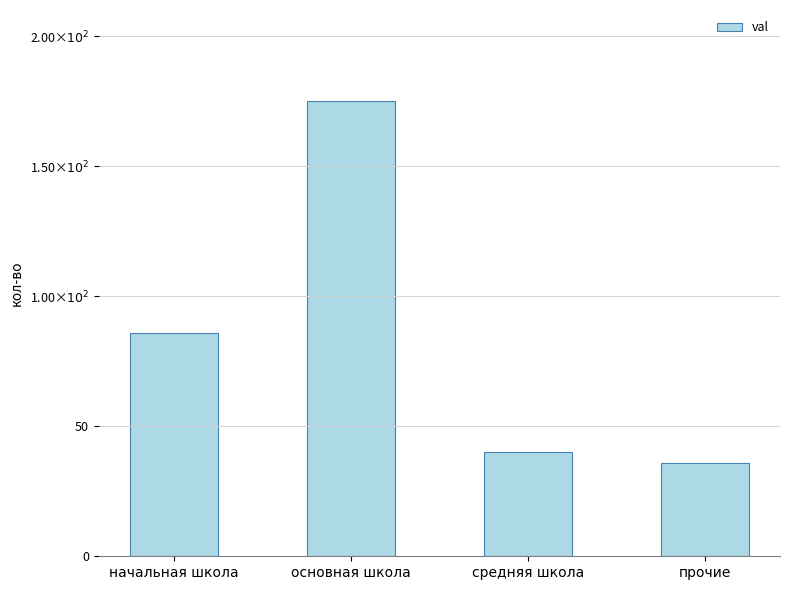

What is the label of the 4th bar from the left?

прочие